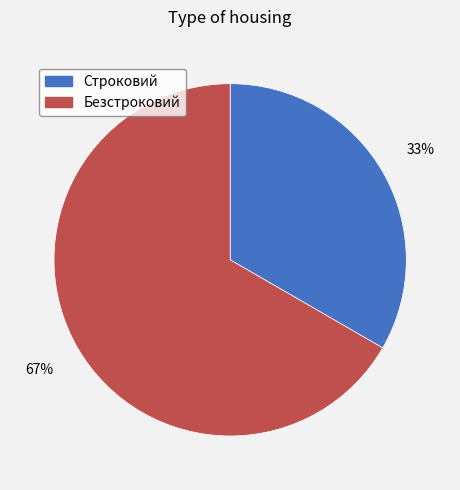

Is there any slice that represents more than half of the pie?

Yes